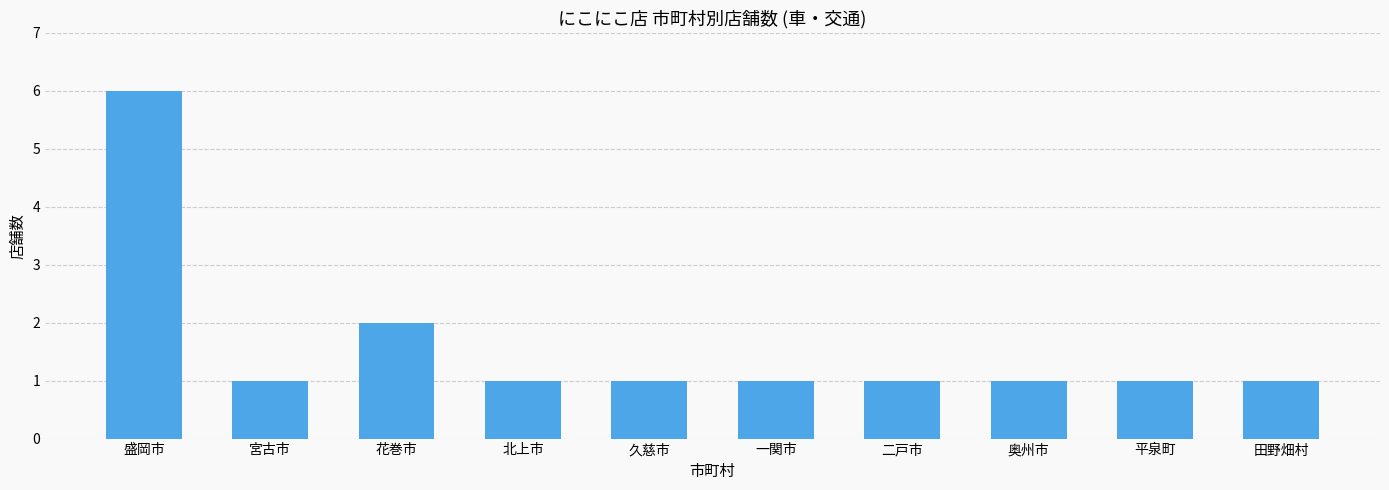

Is it true that the value at 一関市 is 1?

True